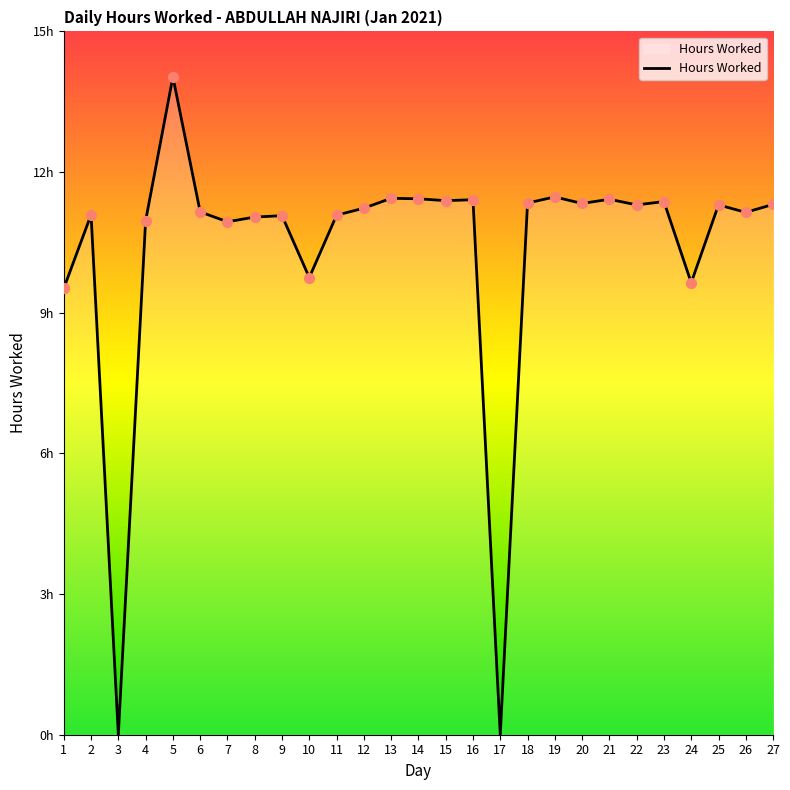

What is the ratio of the value at 12 to the value at 16?

1.0